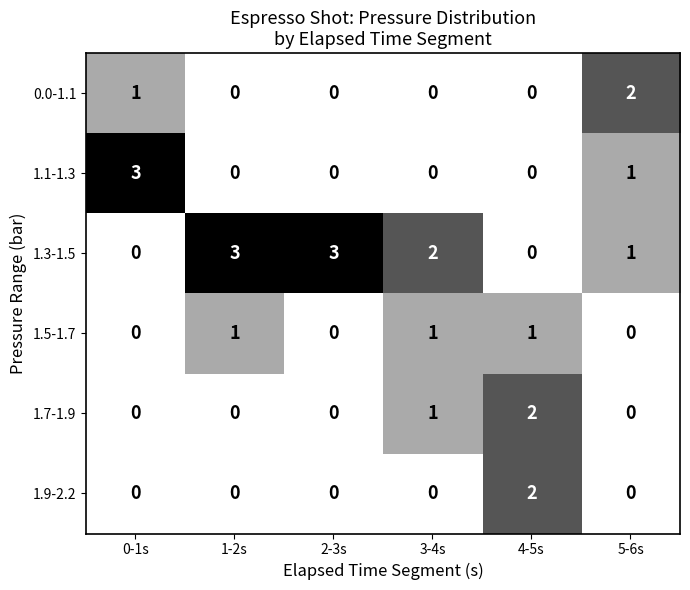

The 1.3-1.5 series shows 0 at 0-1s. True or false?

True